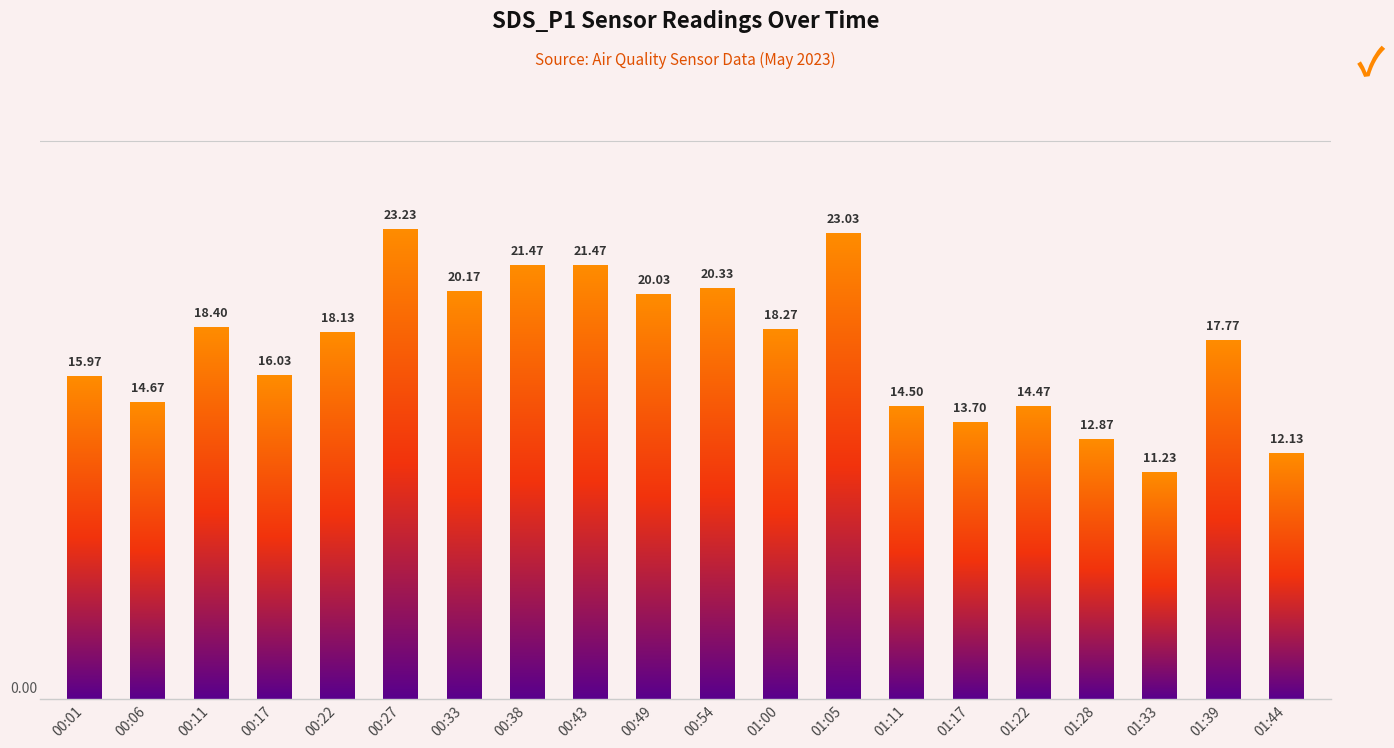

What is the sum of the values at 01:39 and 00:27?

41.0